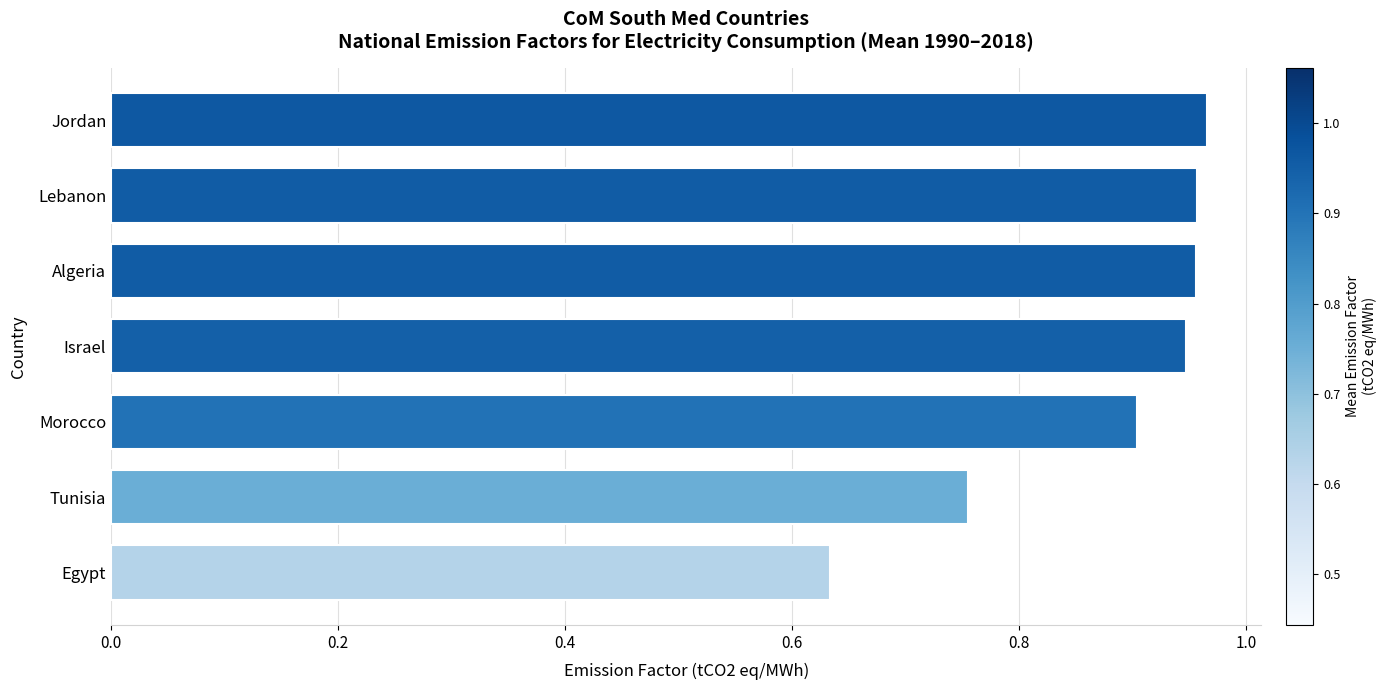

The chart shows a value of 0.9 at Morocco. True or false?

True